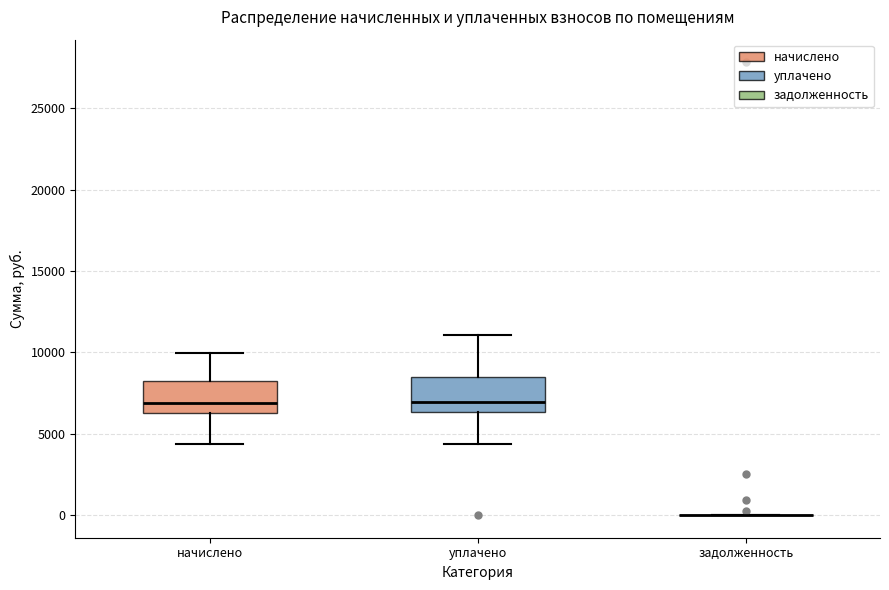

Reading left to right, transcribe this box plot: for each box, give where its median line is, the range the box spans, and where its two whiskers end, as read against the y-axis. The values are not printed on the chart, so give them approximately, as read against the axis.

начислено: median 7000, box 6500 to 8000, whiskers 4500 to 10000
уплачено: median 7000, box 6500 to 8500, whiskers 4500 to 11000
задолженность: box collapsed to a line at 0, whiskers 0 to 0